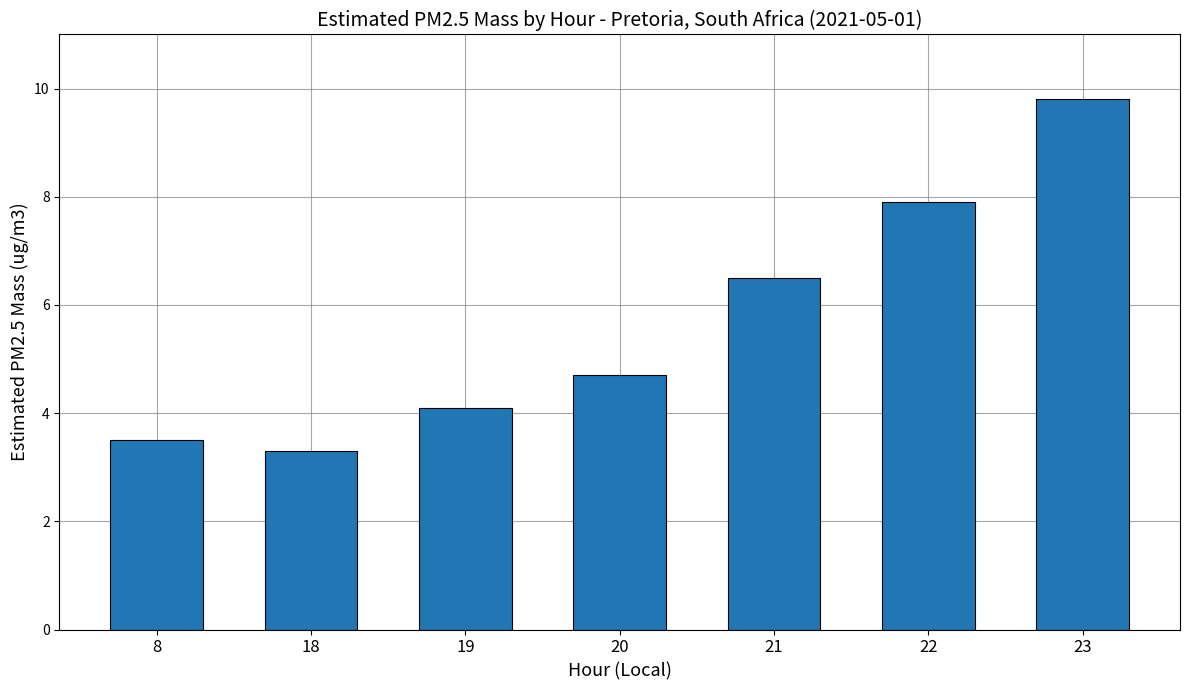

Reading left to right, what are all the values shown in this chart?

8=3.5	18=3.3	19=4.1	20=4.7	21=6.5	22=7.9	23=9.8